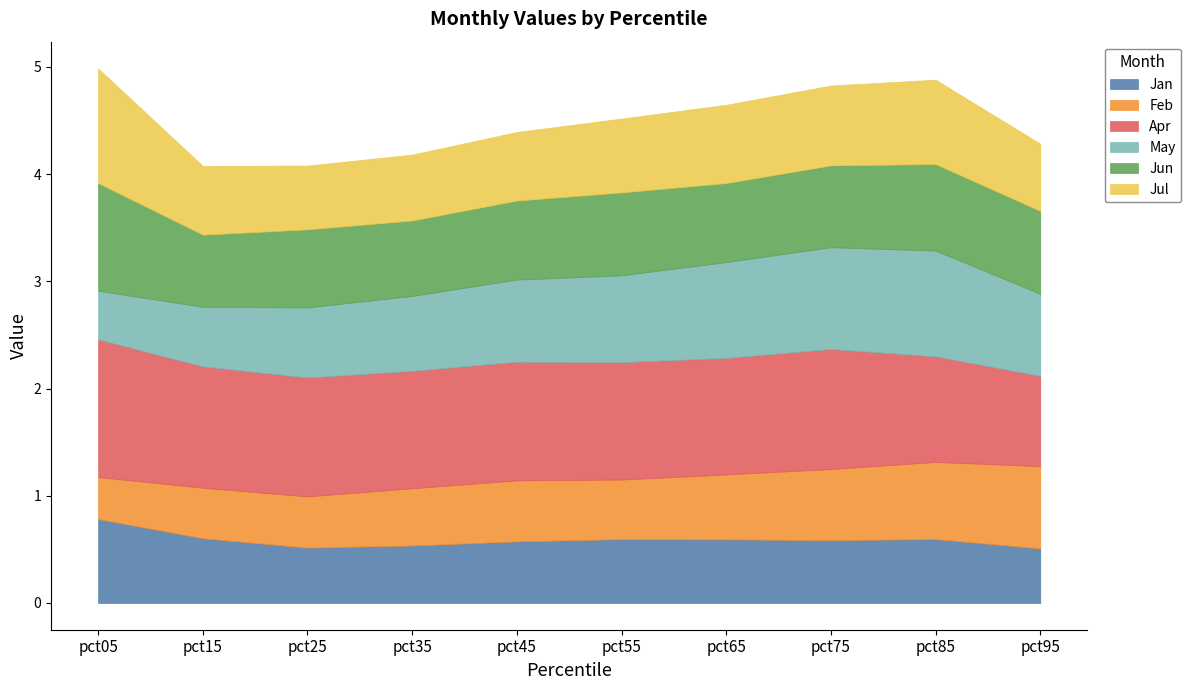

Reading left to right, transcribe all the data shown in this chart.

Jan: pct05=0.8	pct15=0.6	pct25=0.5	pct35=0.5	pct45=0.6	pct55=0.6	pct65=0.6	pct75=0.6	pct85=0.6	pct95=0.5
Feb: pct05=0.4	pct15=0.5	pct25=0.5	pct35=0.5	pct45=0.6	pct55=0.6	pct65=0.6	pct75=0.7	pct85=0.7	pct95=0.8
Apr: pct05=1.3	pct15=1.1	pct25=1.1	pct35=1.1	pct45=1.1	pct55=1.1	pct65=1.1	pct75=1.1	pct85=1.0	pct95=0.8
May: pct05=0.5	pct15=0.6	pct25=0.7	pct35=0.7	pct45=0.8	pct55=0.8	pct65=0.9	pct75=0.9	pct85=1.0	pct95=0.8
Jun: pct05=1.0	pct15=0.7	pct25=0.7	pct35=0.7	pct45=0.7	pct55=0.8	pct65=0.7	pct75=0.8	pct85=0.8	pct95=0.8
Jul: pct05=1.1	pct15=0.6	pct25=0.6	pct35=0.6	pct45=0.6	pct55=0.7	pct65=0.7	pct75=0.7	pct85=0.8	pct95=0.6